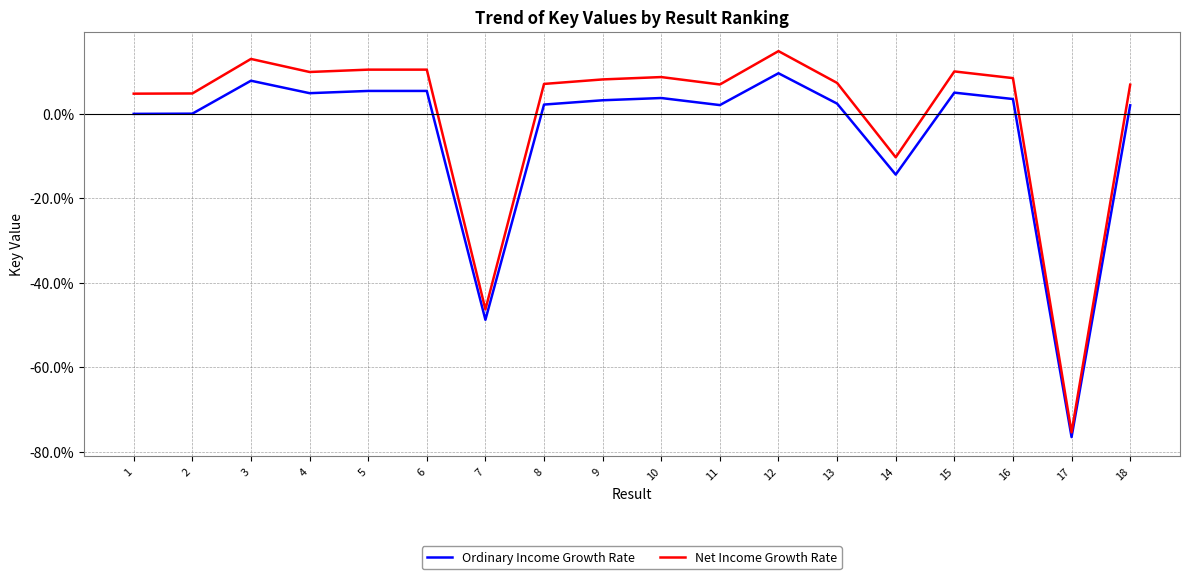

Which category has the highest value across all series?

12